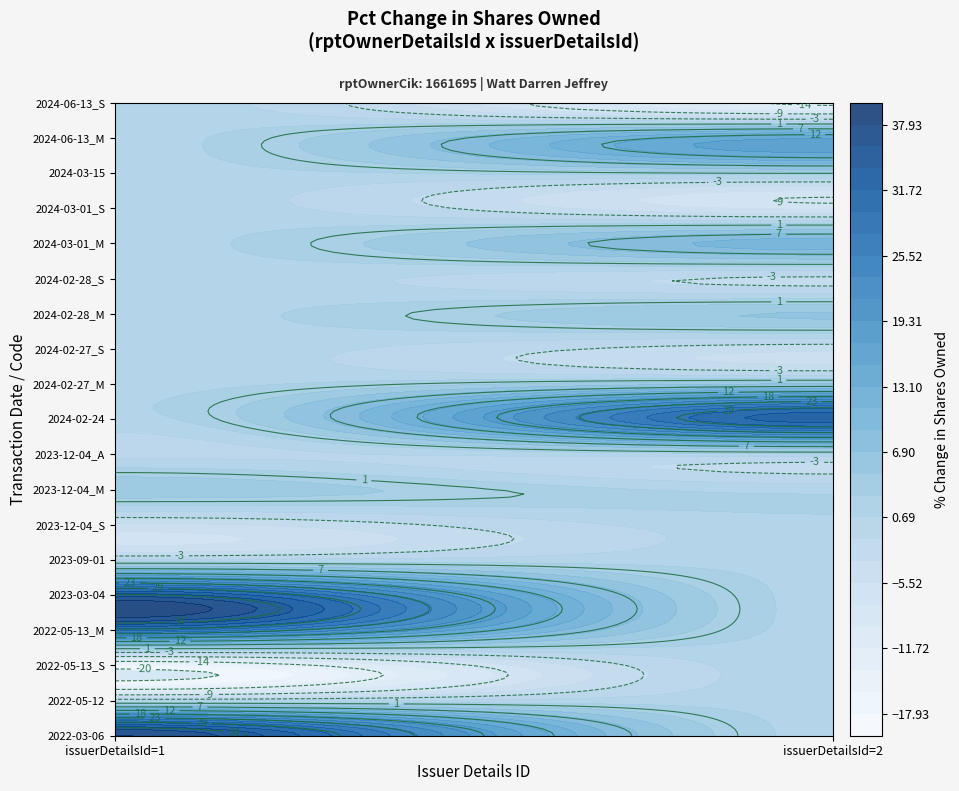

Between 2023-09-01 and 2023-12-04_A, which series saw the biggest shift?

1